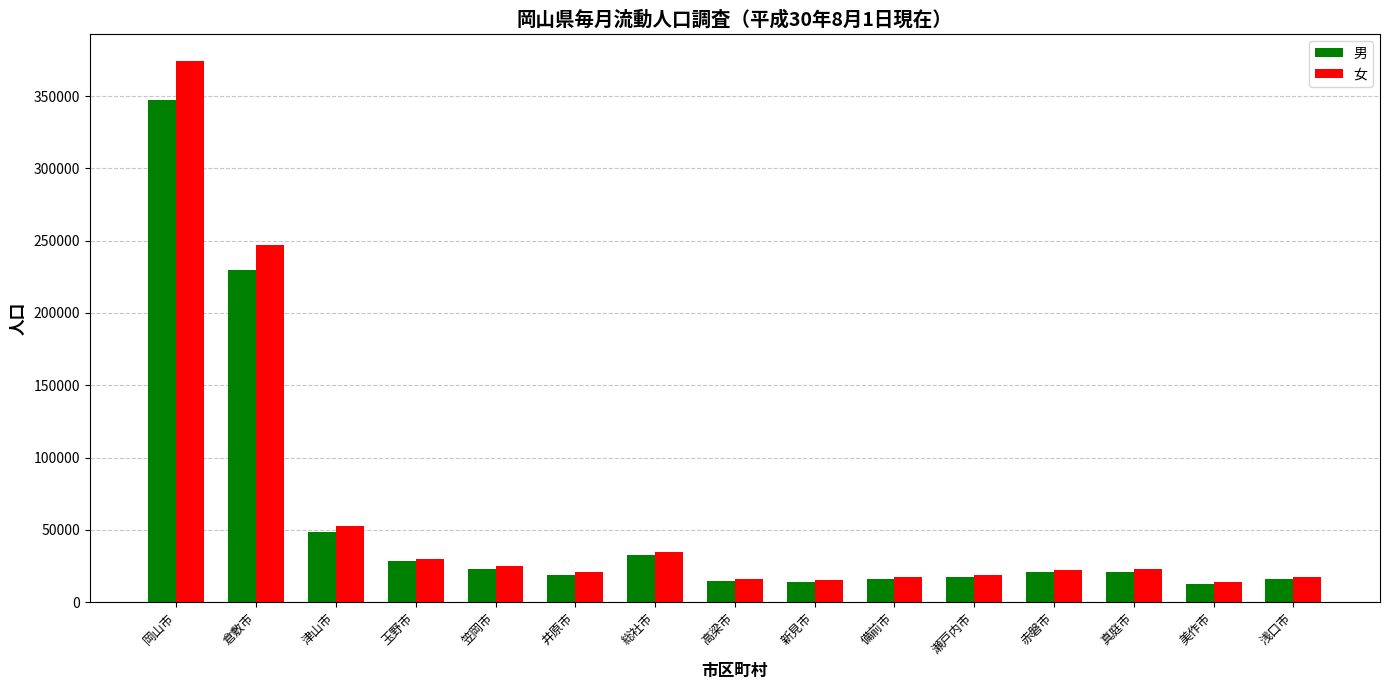

What is the value of the 女 bar at the 13th from the left?

23125